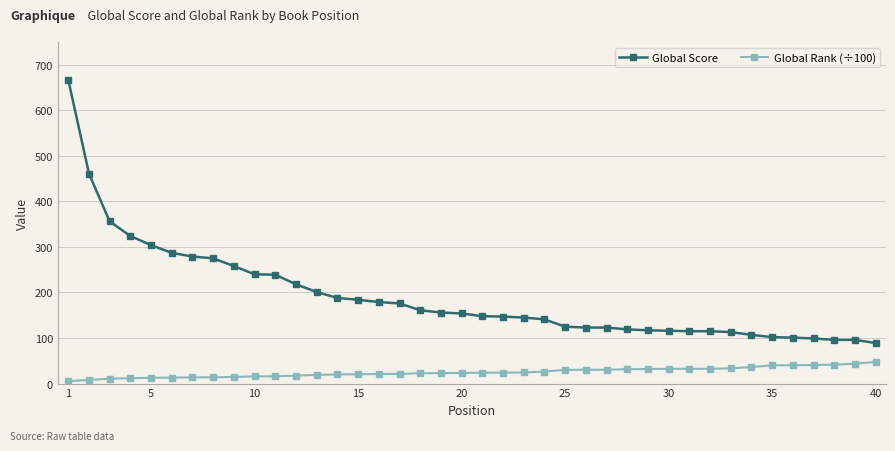

What is the value of the Global Rank (÷100) point at the 24th from the left?

26.4